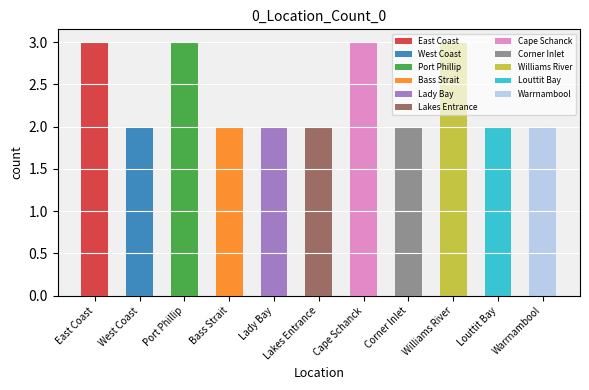

What is the label of the 1st bar from the right?

Warrnambool